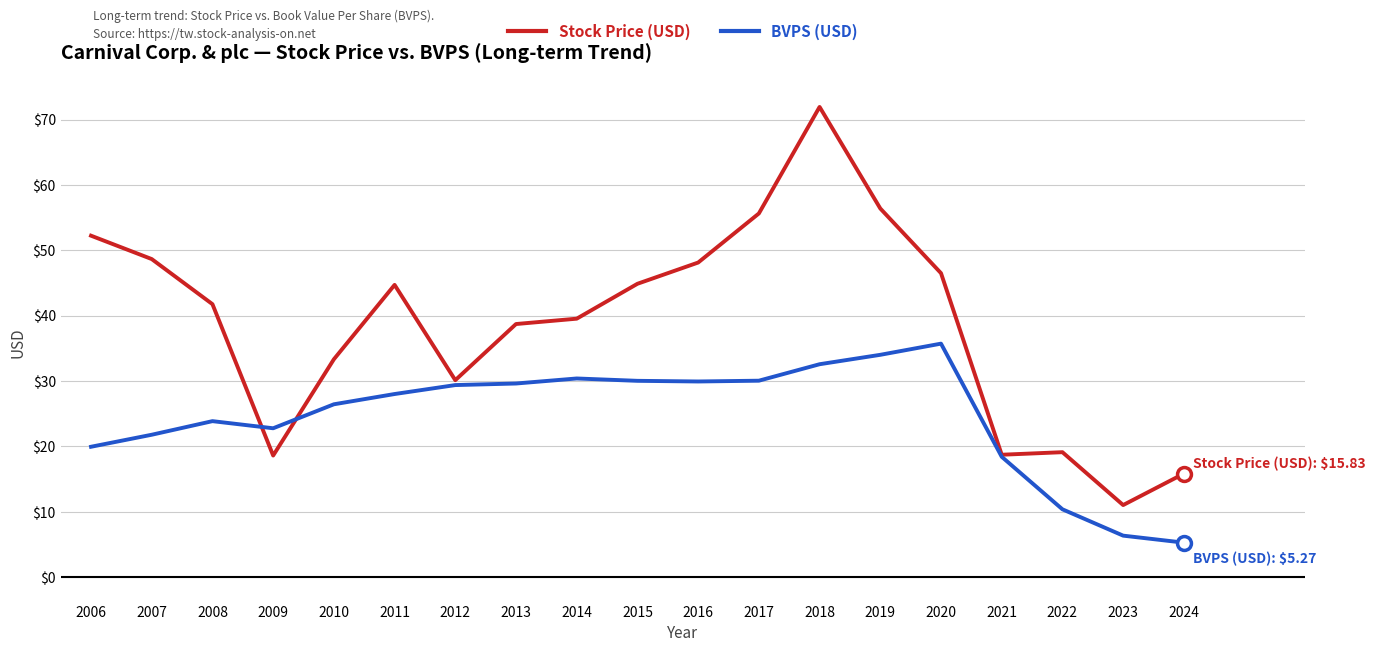

Which series ends up on top after the final intersection of Stock Price (USD) and BVPS (USD)?

Stock Price (USD)